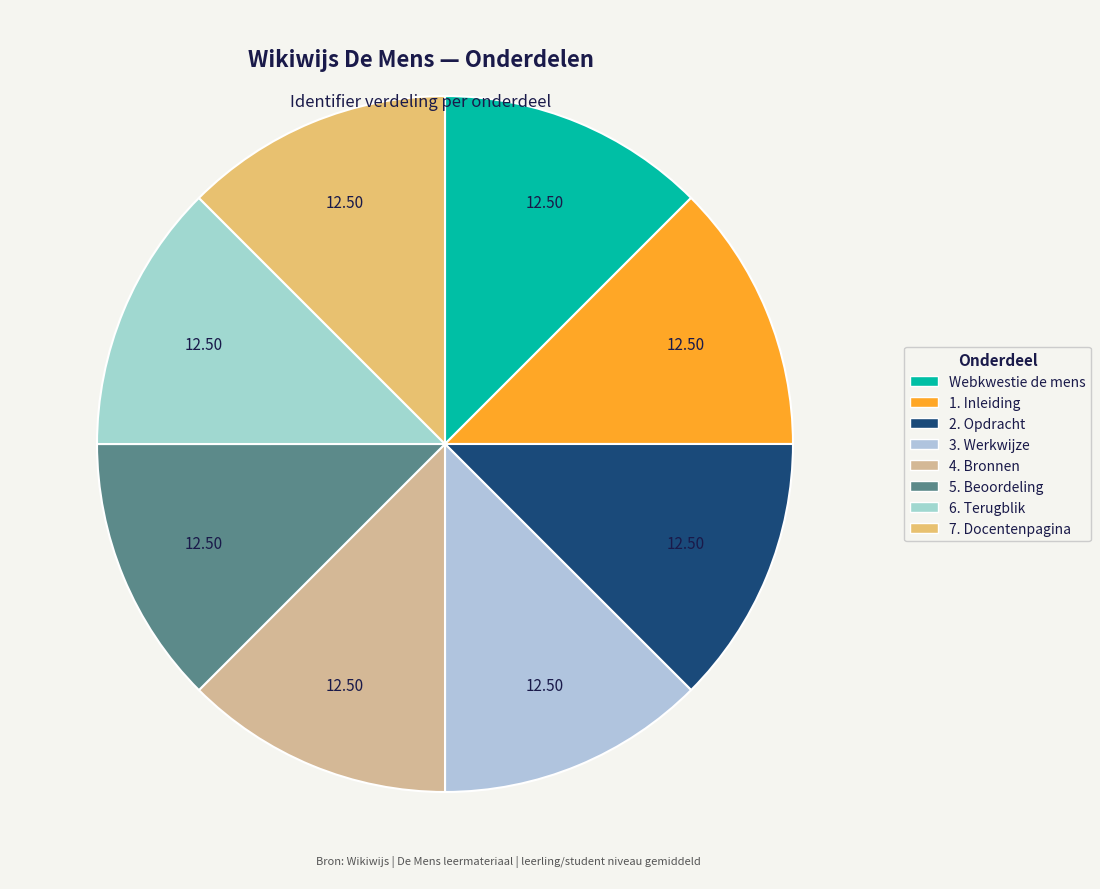

What is the ratio of the value at 7. Docentenpagina to the value at 1. Inleiding?

1.0